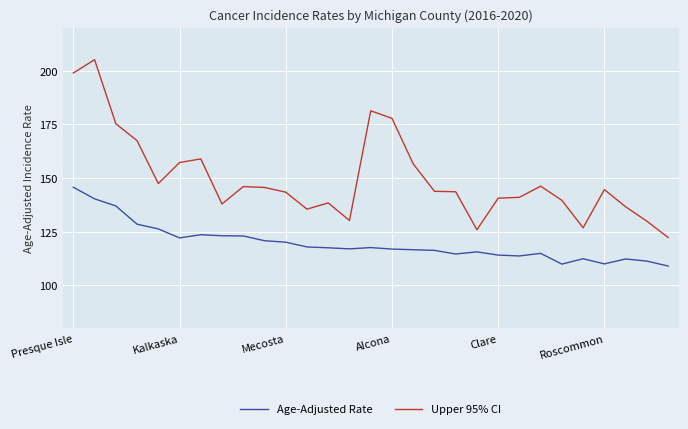

List the series in order of their peak value, highest first.

Upper 95% CI, Age-Adjusted Rate